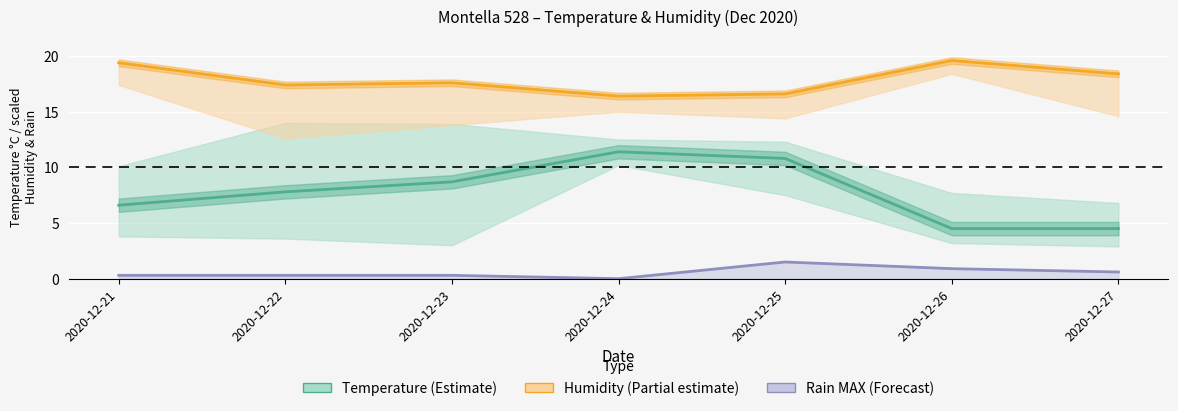

What are all the series names shown in the legend?

Temperature (Estimate), Humidity (Partial estimate), Rain MAX (Forecast)